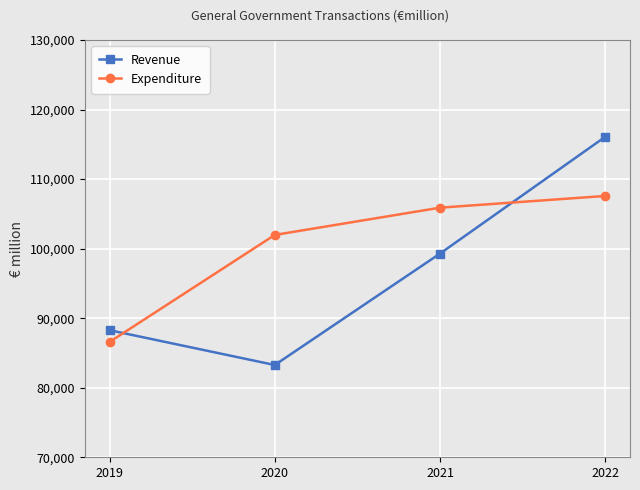

Which series has the widest spread of values?

Revenue